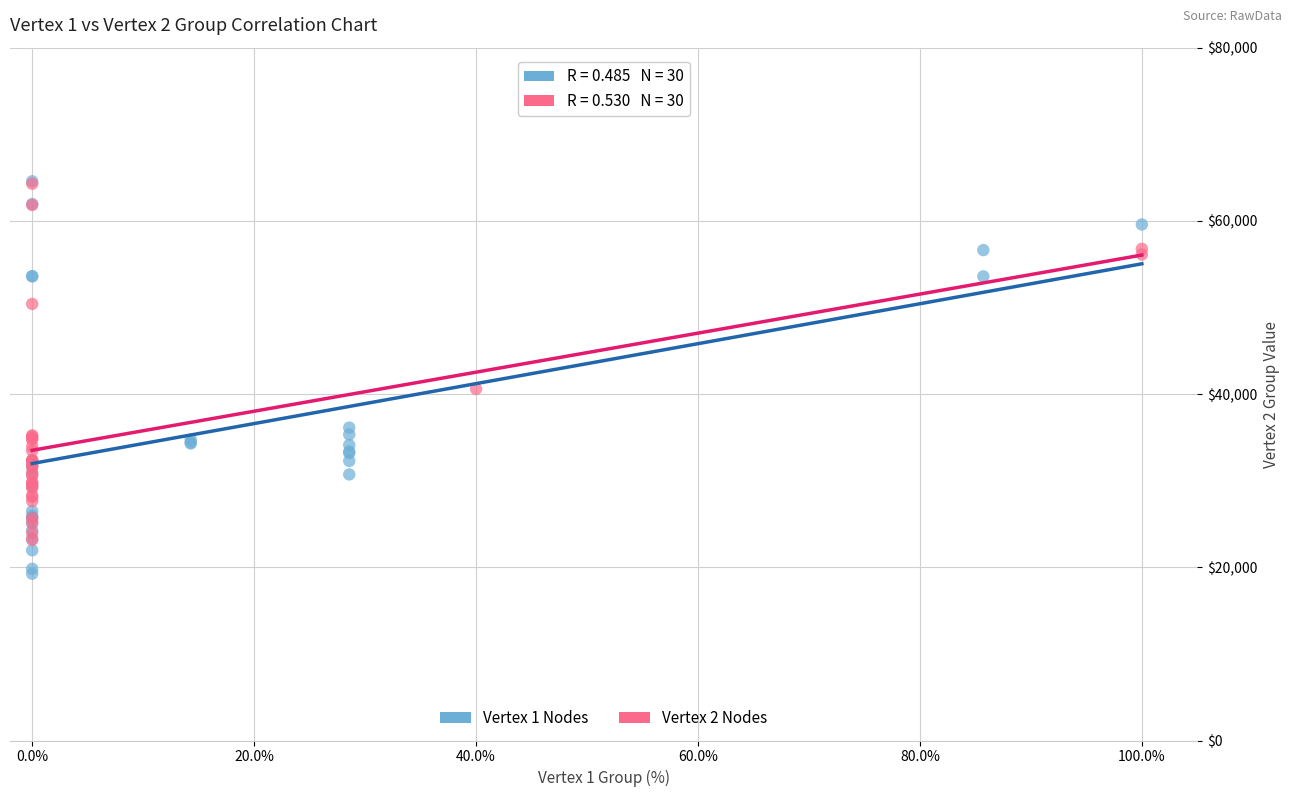

What are all the series names shown in the legend?

Vertex 1 Nodes, Vertex 2 Nodes